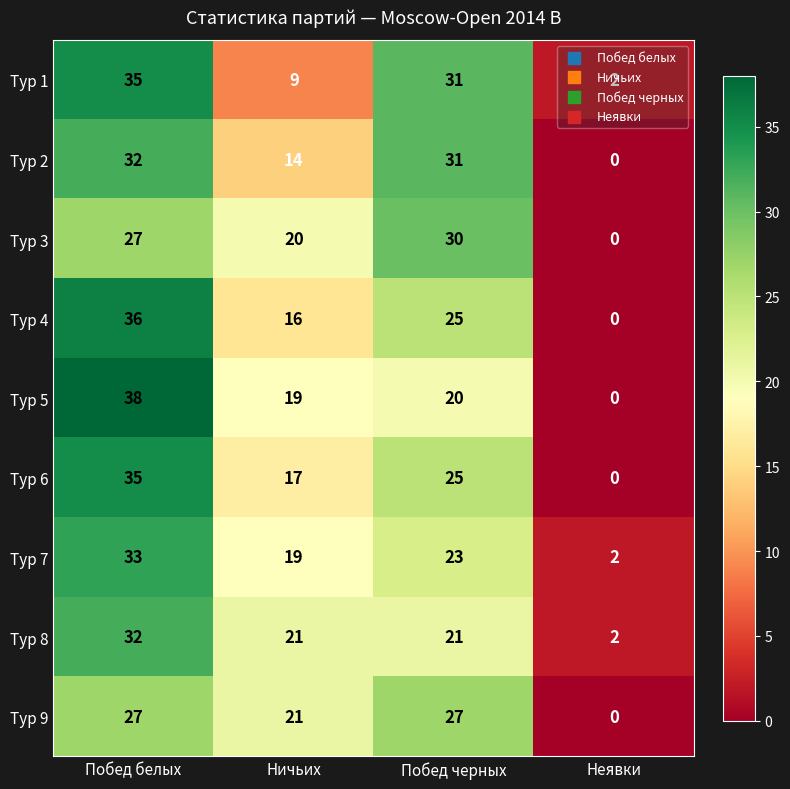

How many categories are shown in the chart?

4